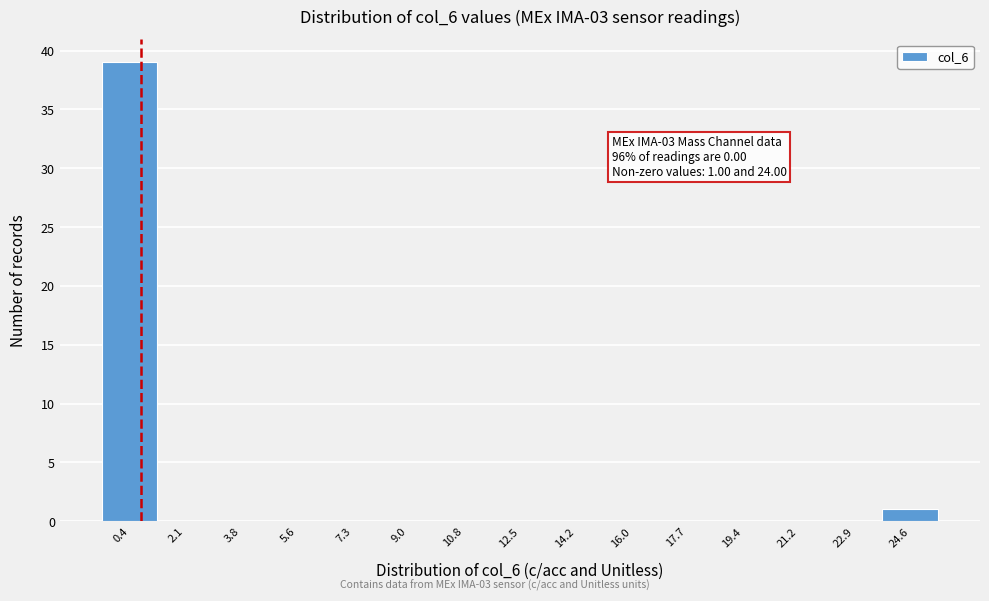

Which range on the x-axis has the tallest bar?

-0.4 to 1.2